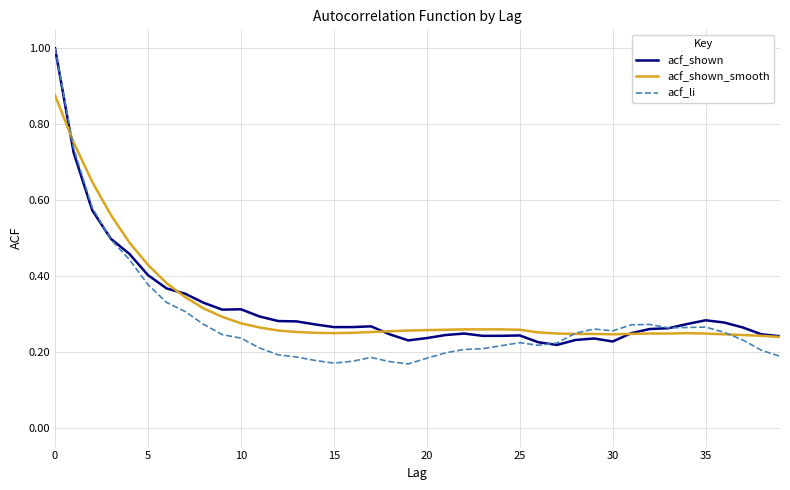

Which series has the widest spread of values?

acf_li